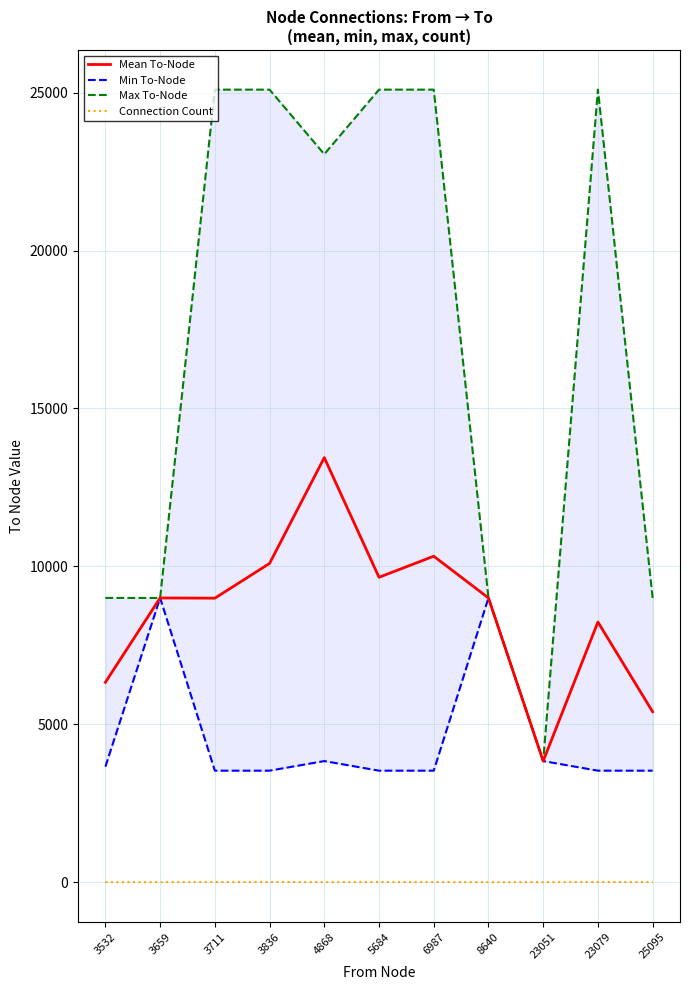

The value of Mean To-Node at 3532 is 3849.8. True or false?

False